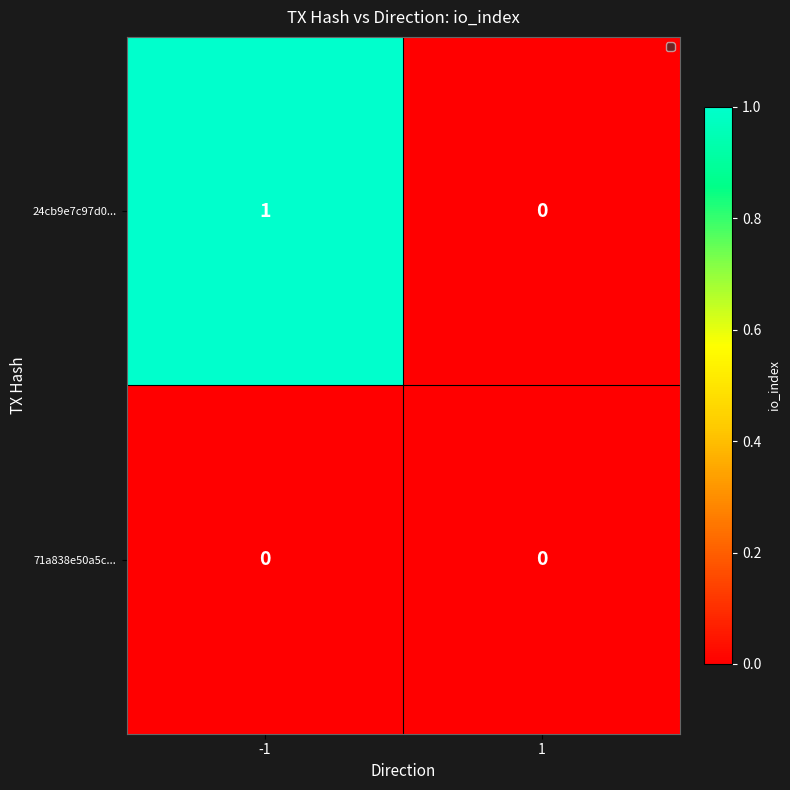

Between -1 and 1, which series saw the biggest shift?

24cb9e7c97d0...